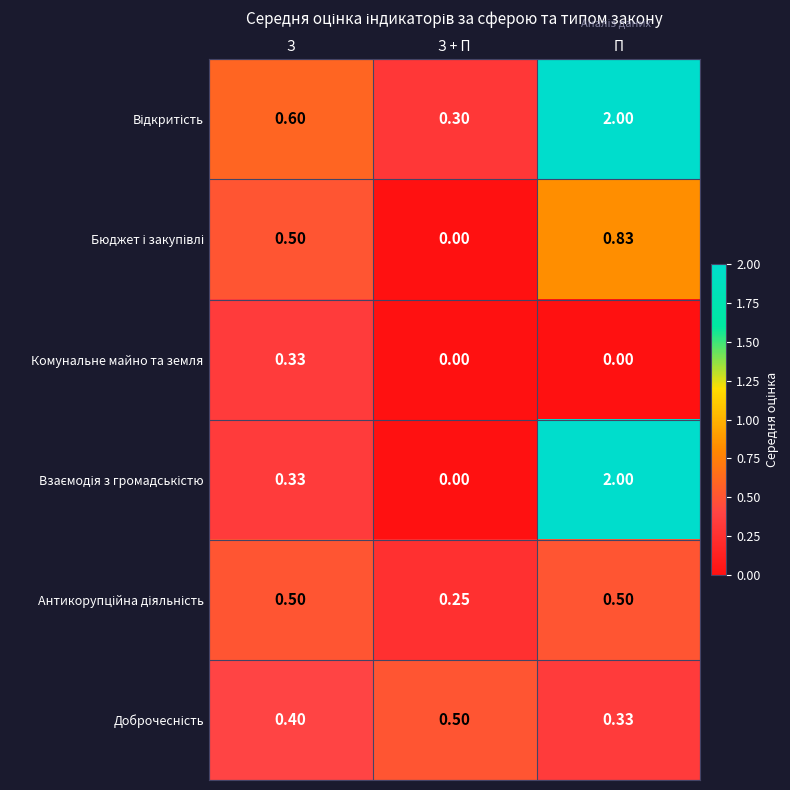

At which category is the sum across all series the highest?

П